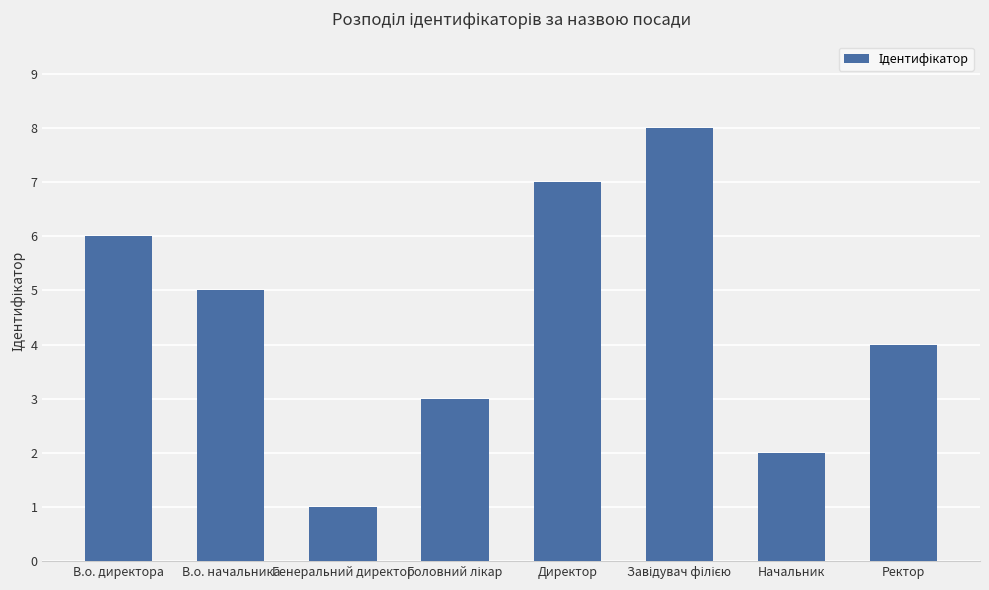

What is the label of the 1st bar from the right?

Ректор